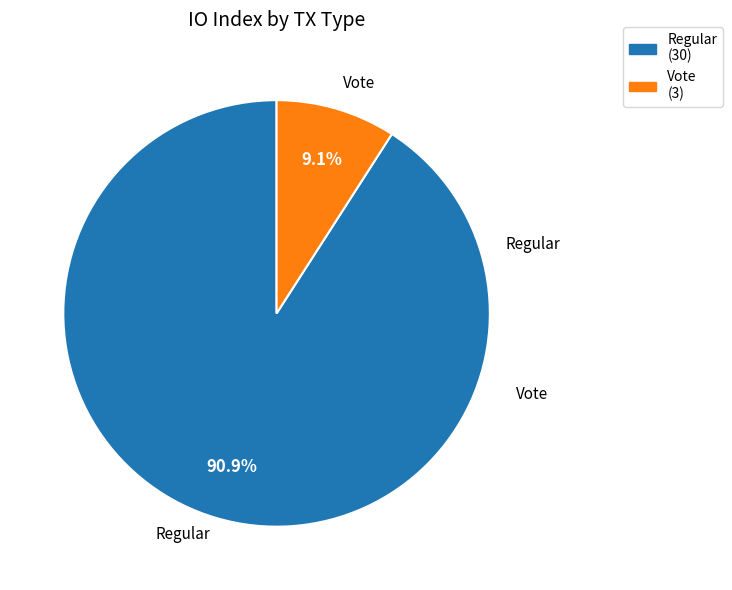

How many slices are in this pie chart?

2